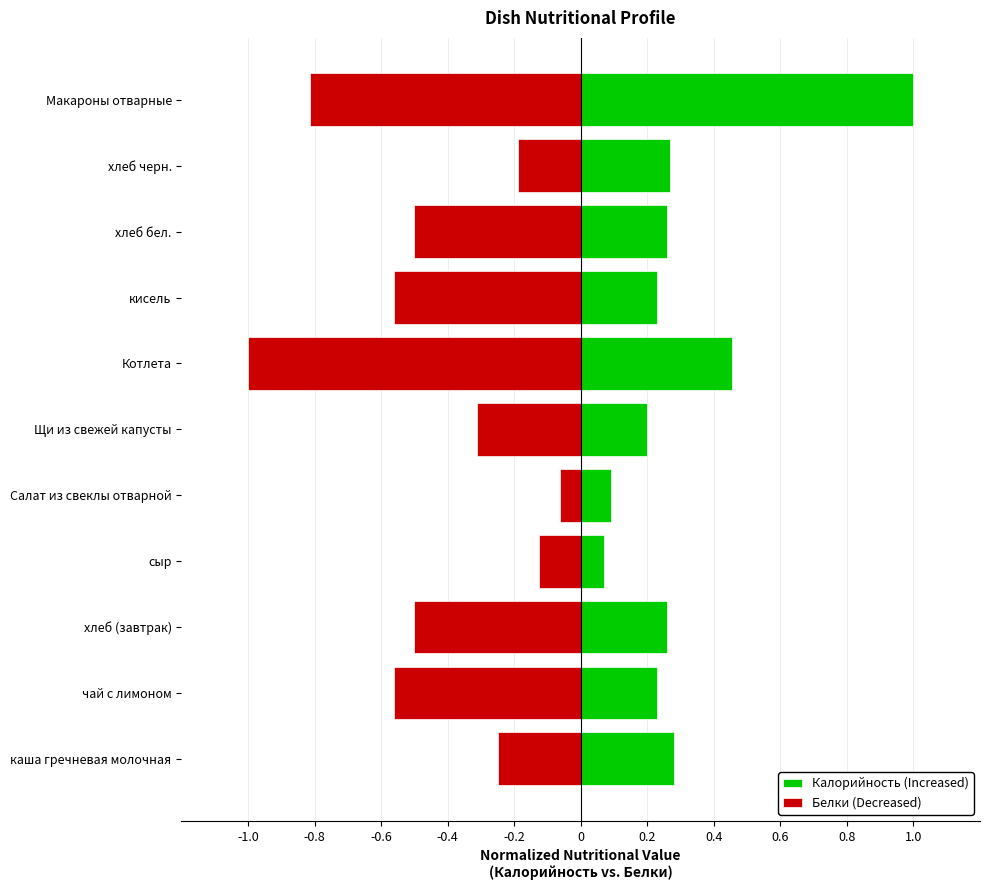

What position from the right is Щи из свежей капусты?

6